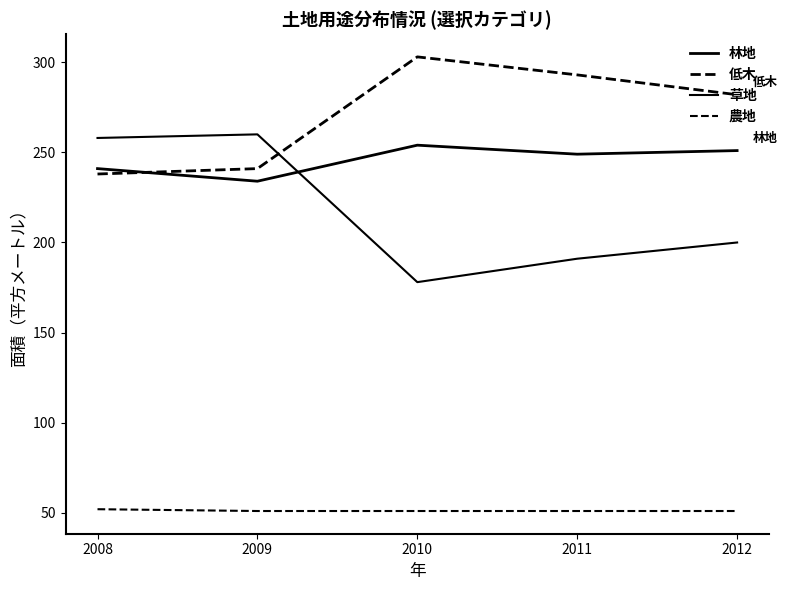

What is the smallest value displayed?

51